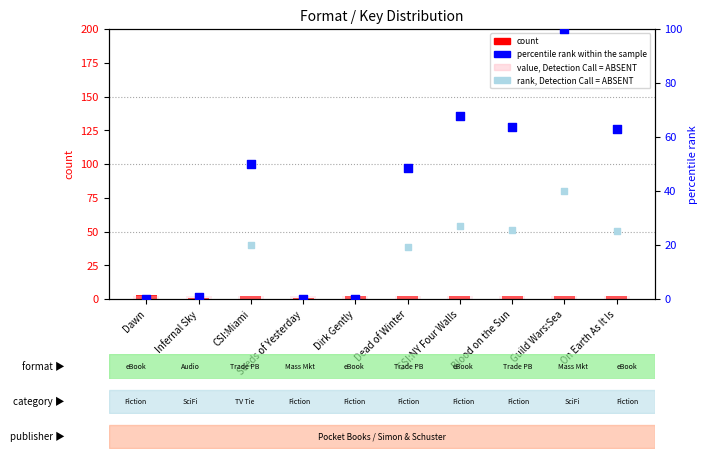

Is the value of rank, Detection Call = ABSENT at Dawn greater than the value of count at Dead of Winter?

No